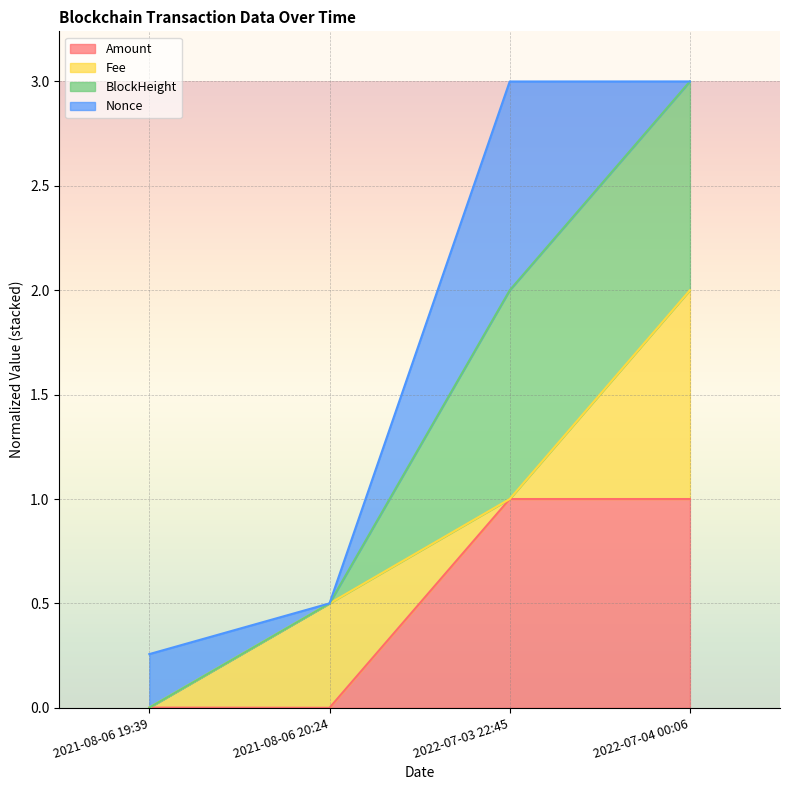

Which series has the largest range (max minus min)?

BlockHeight